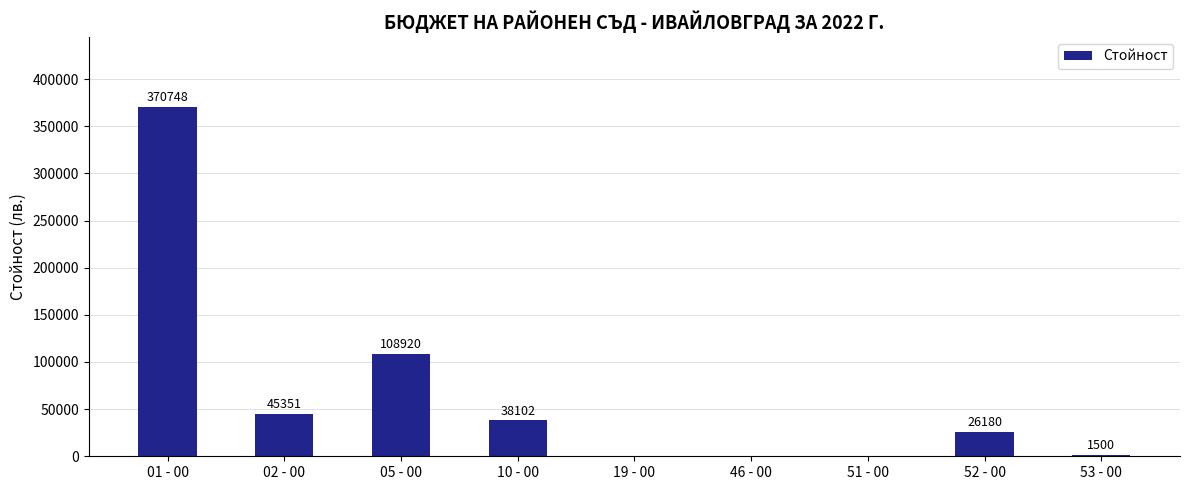

Reading left to right, what are all the values shown in this chart?

370748	45351	108920	38102	0	0	0	26180	1500